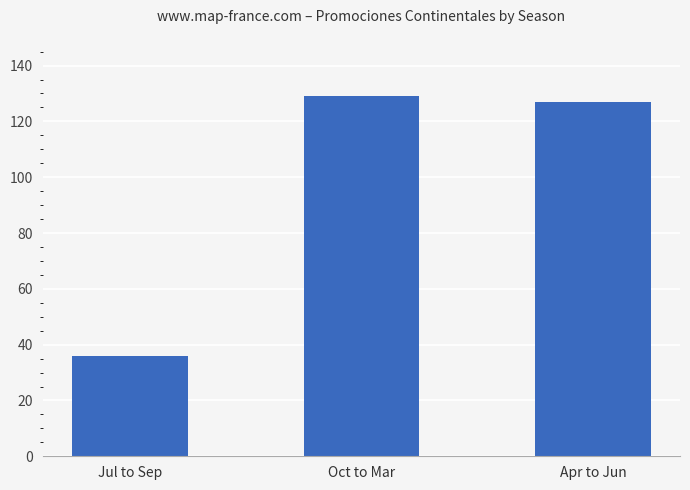

How many data points are less than 127?

1